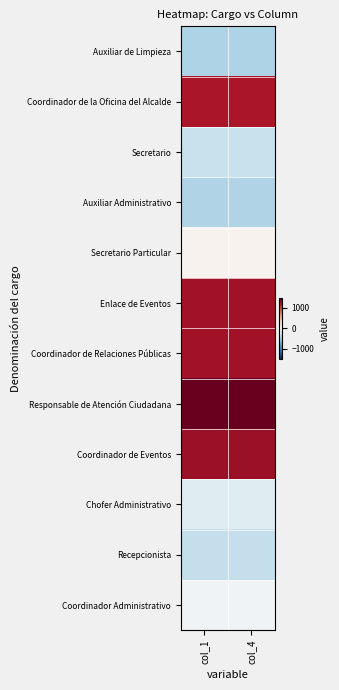

What is the smallest value displayed?

-458.5